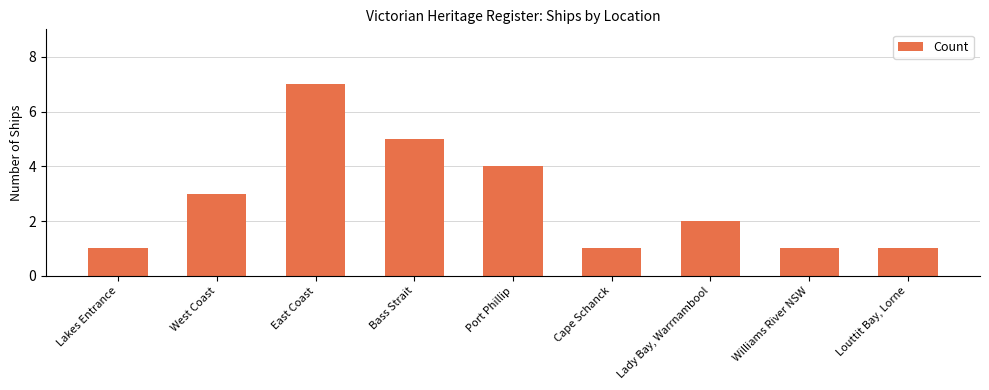

What is the minimum value shown in the chart?

1